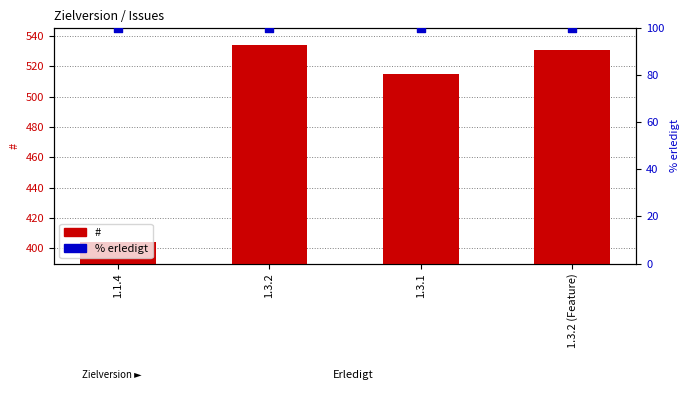

What are all the series names shown in the legend?

#, % erledigt